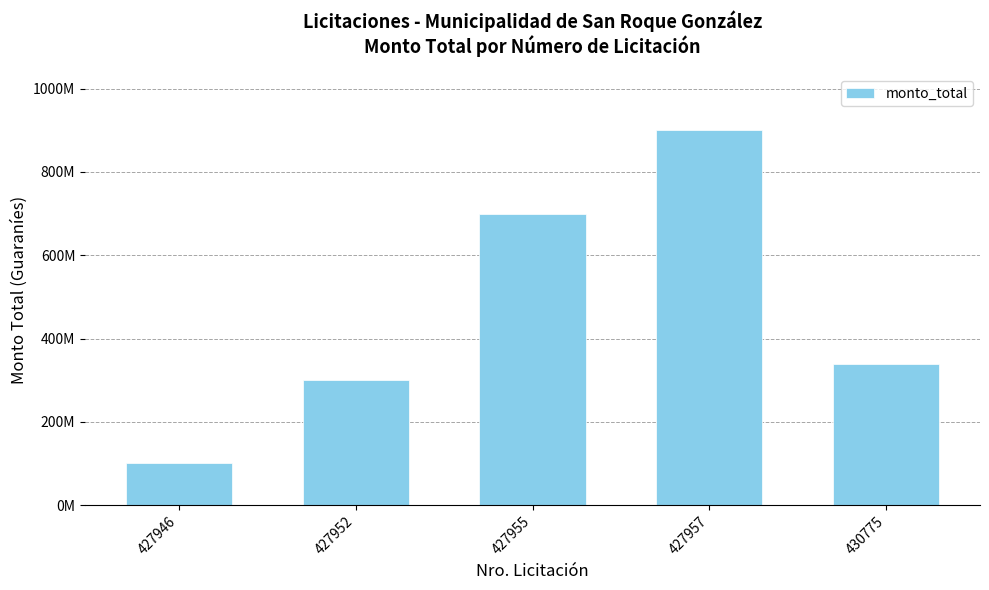

How many bars are there in total?

5